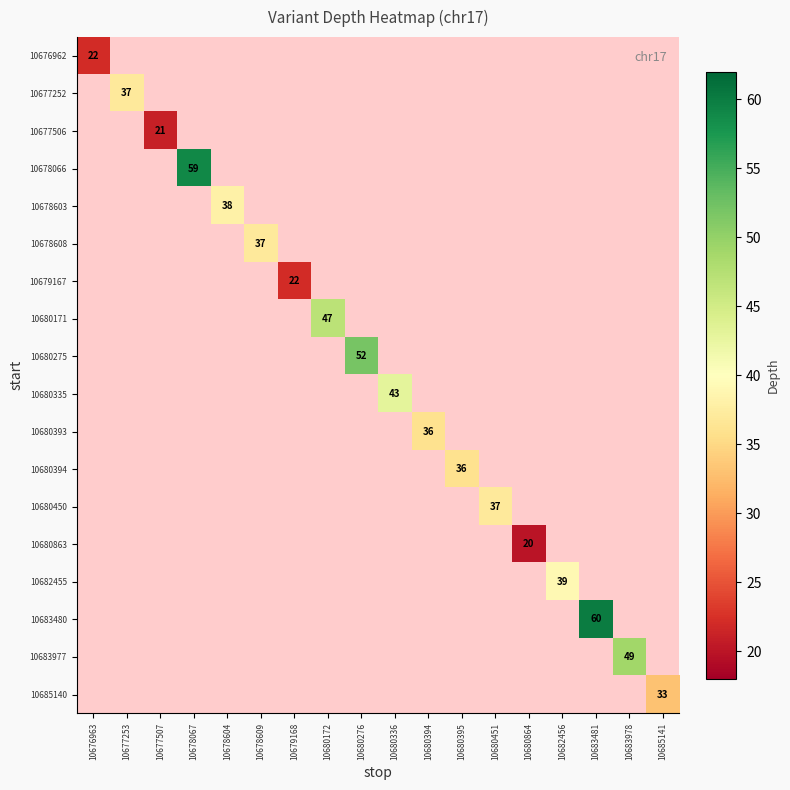

At how many categories does at least one series exceed 35?

13